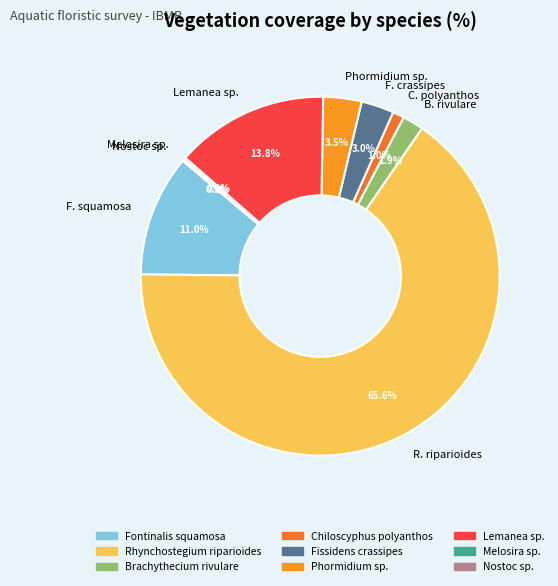

What portion of the pie excludes Phormidium sp.?

96.5%